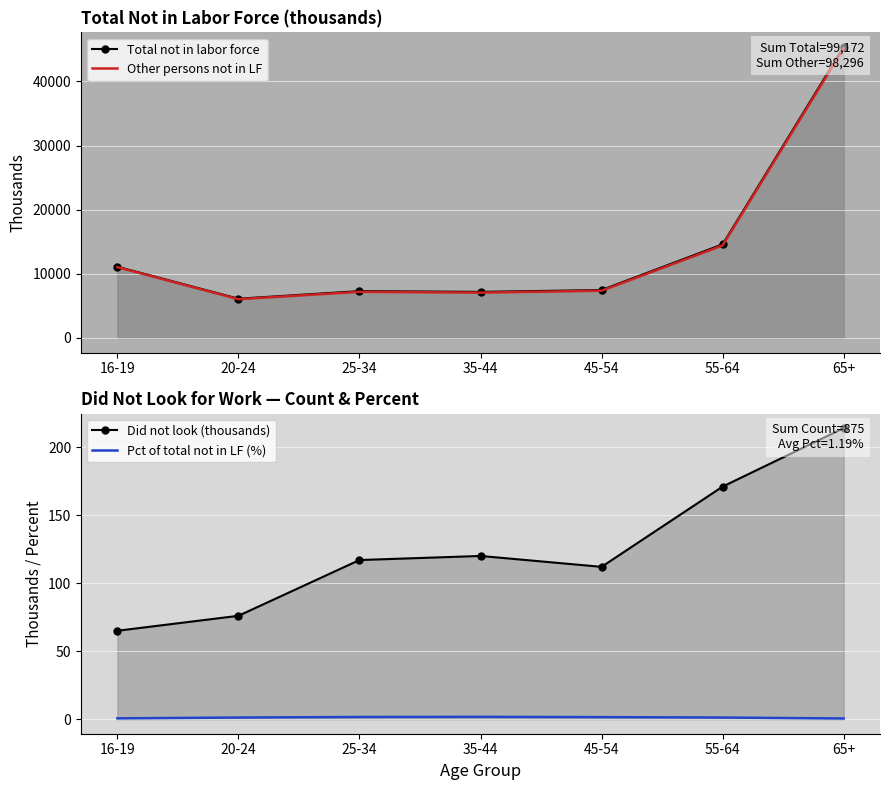

Reading right to left, extract all data points from this chart.

Total not in labor force: 45378.0	14604.0	7474.0	7187.0	7305.0	6122.0	11102.0
Other persons not in LF: 45164.0	14433.0	7362.0	7067.0	7188.0	6045.0	11037.0
Did not look (thousands): 214.0	171.0	112.0	120.0	117.0	76.0	65.0
Pct of total not in LF (%): 0.5	1.2	1.5	1.7	1.6	1.2	0.6